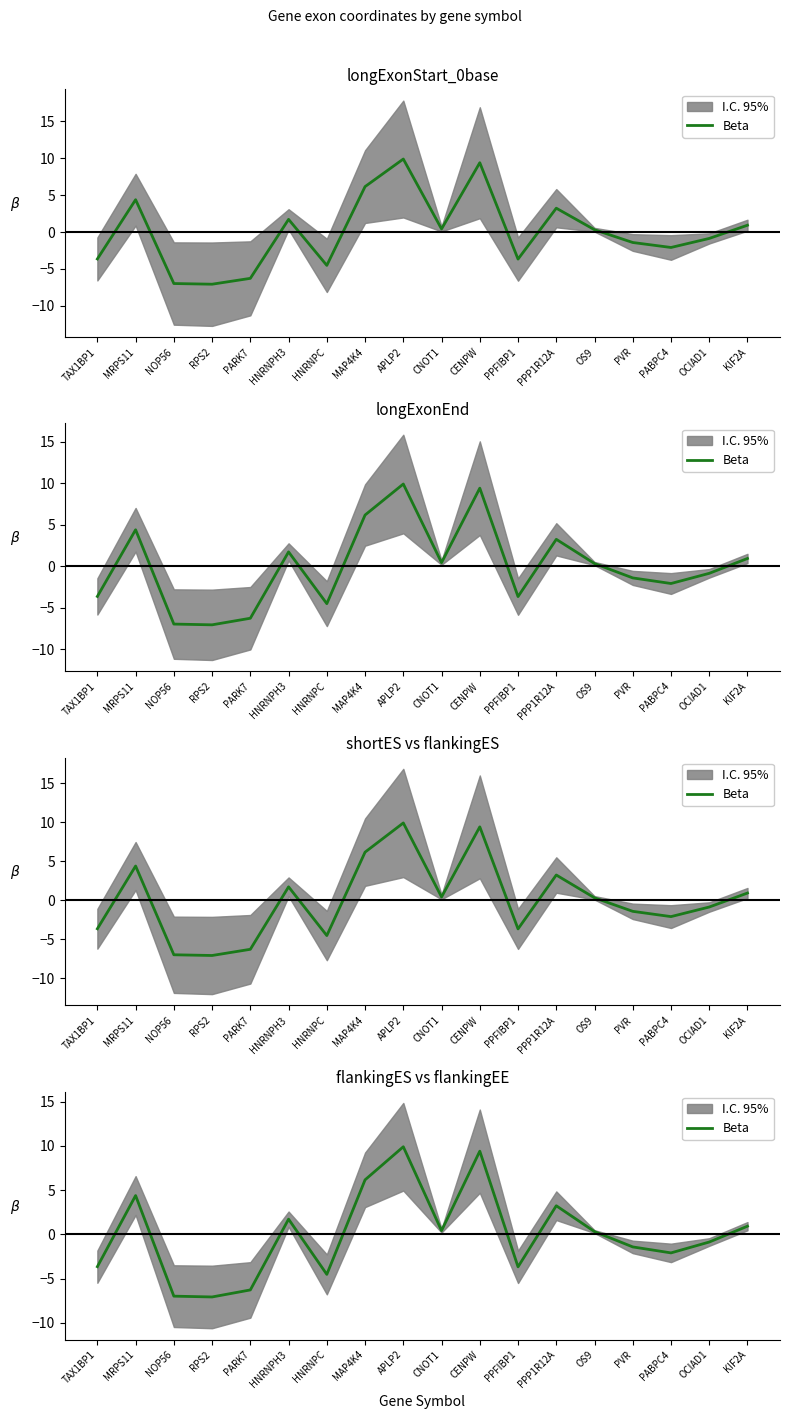

True or false: the data shows -0.9 at OCIAD1.

True